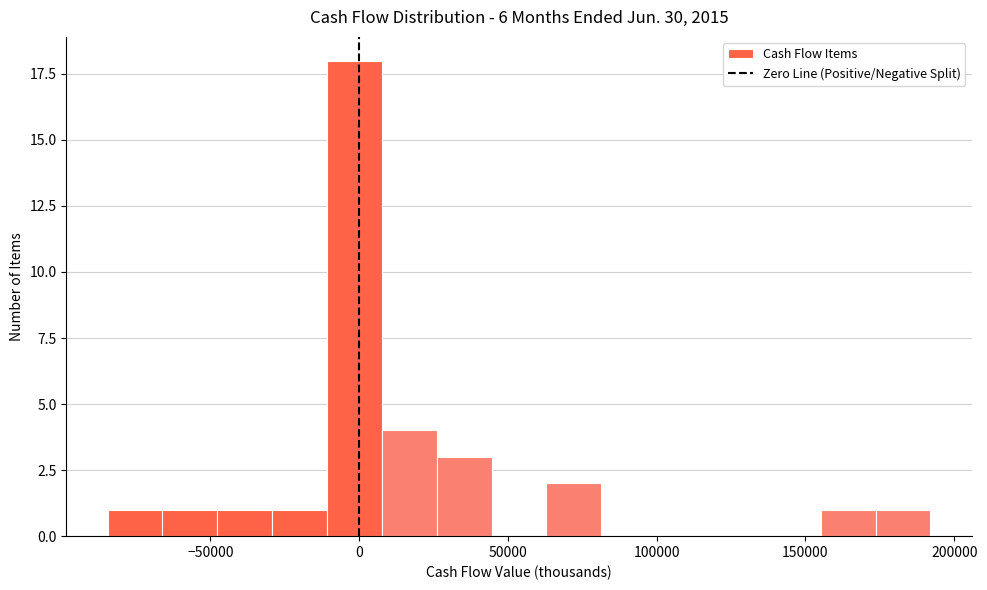

Around what value on the x-axis is the tallest bar? Give the approximate position of its centre, as read against the axis.

0